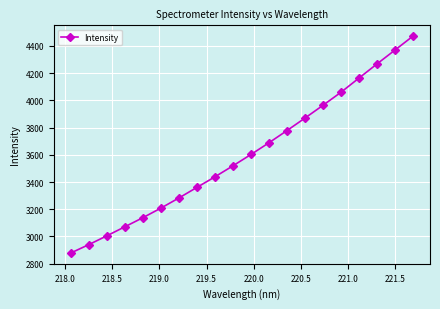

What is the sum of all values?

72074.8